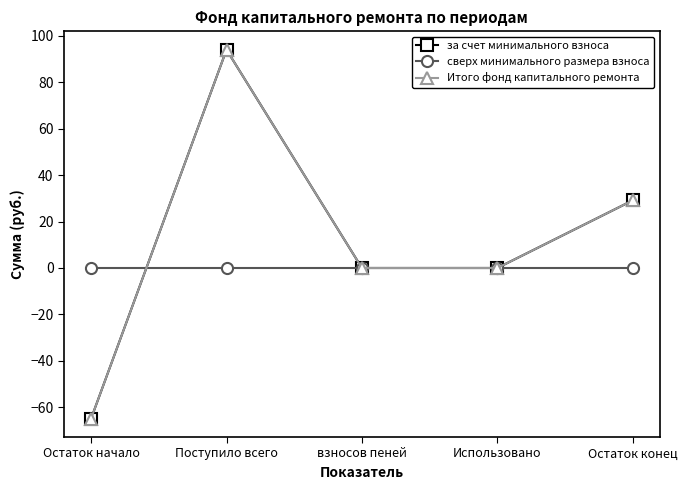

True or false: Итого фонд капитального ремонта and за счет минимального взноса intersect in this chart.

False